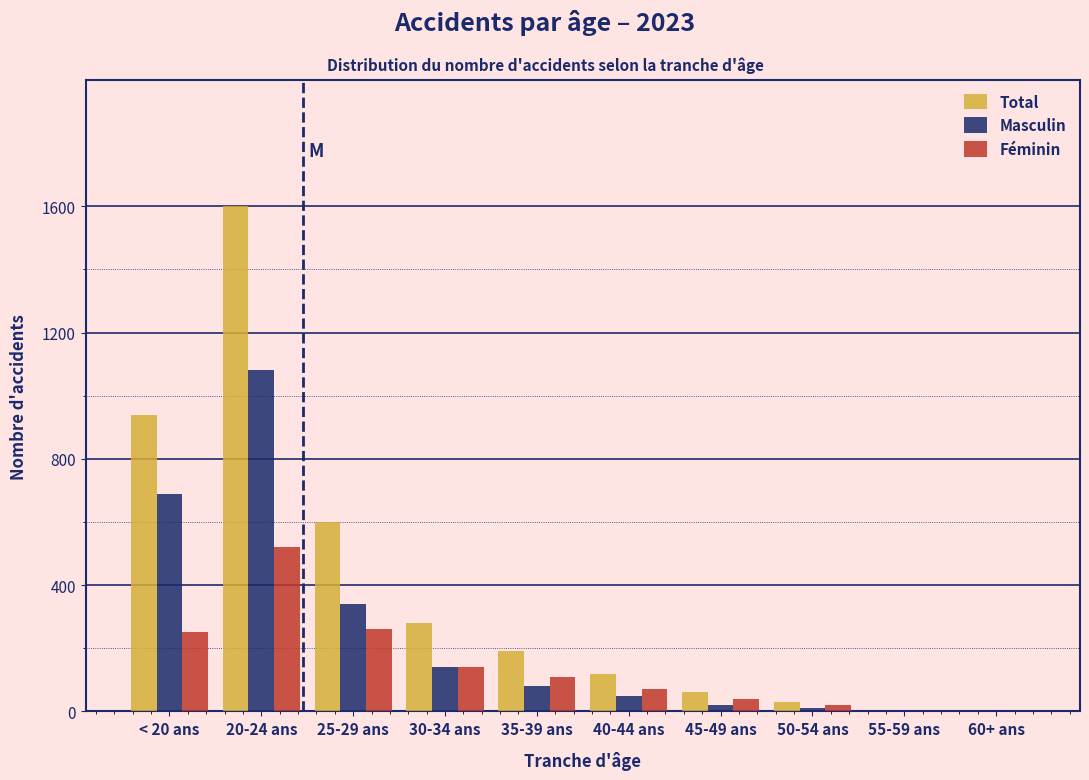

Reading right to left, extract all data points from this chart.

Total: 60+ ans=0	55-59 ans=0	50-54 ans=30	45-49 ans=60	40-44 ans=120	35-39 ans=190	30-34 ans=280	25-29 ans=600	20-24 ans=1600	< 20 ans=940
Masculin: 60+ ans=0	55-59 ans=0	50-54 ans=10	45-49 ans=20	40-44 ans=50	35-39 ans=80	30-34 ans=140	25-29 ans=340	20-24 ans=1080	< 20 ans=690
Féminin: 60+ ans=0	55-59 ans=0	50-54 ans=20	45-49 ans=40	40-44 ans=70	35-39 ans=110	30-34 ans=140	25-29 ans=260	20-24 ans=520	< 20 ans=250